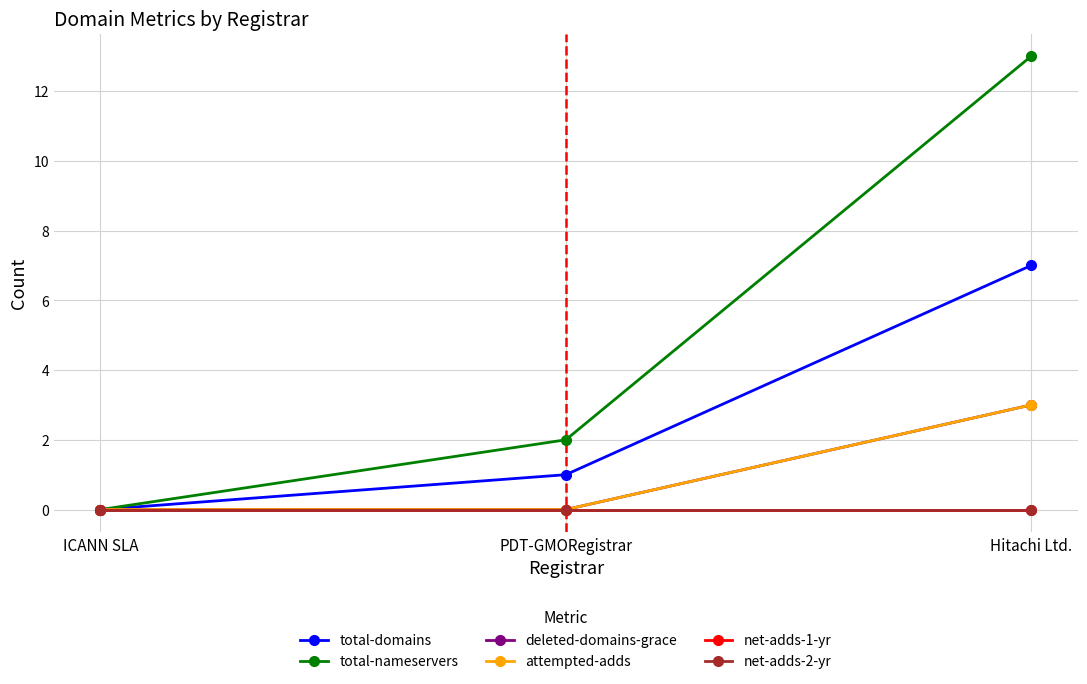

Does the chart have visible grid lines?

Yes